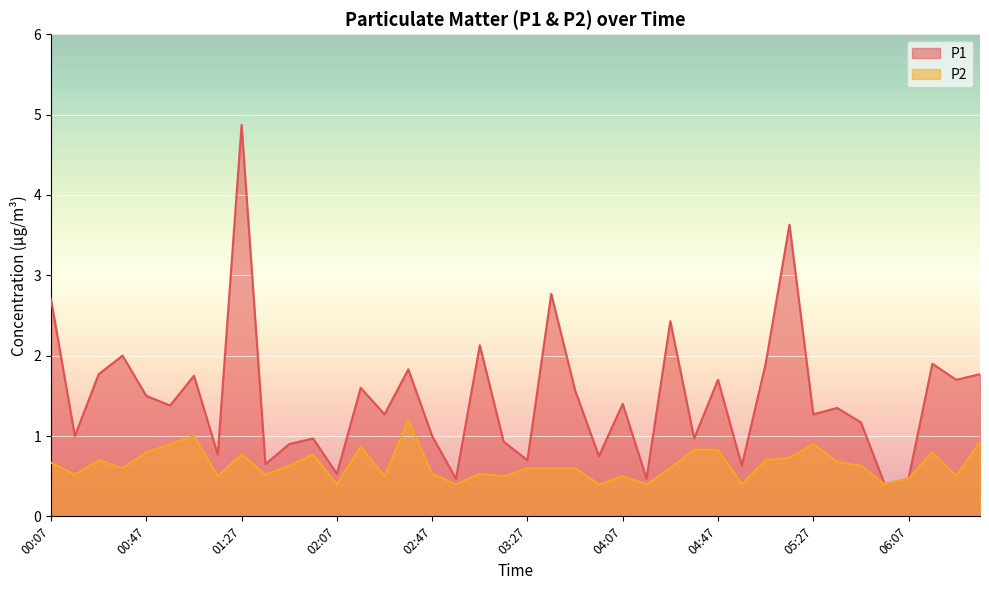

How many lines are shown in the chart?

2